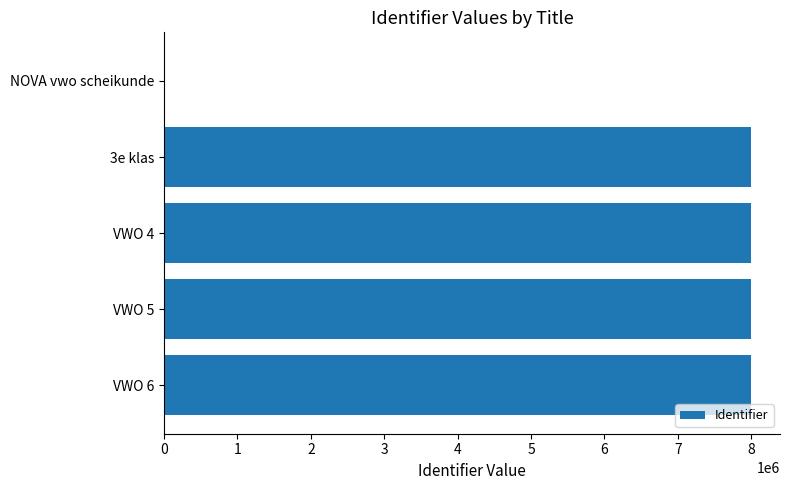

How many series are shown in this chart?

1